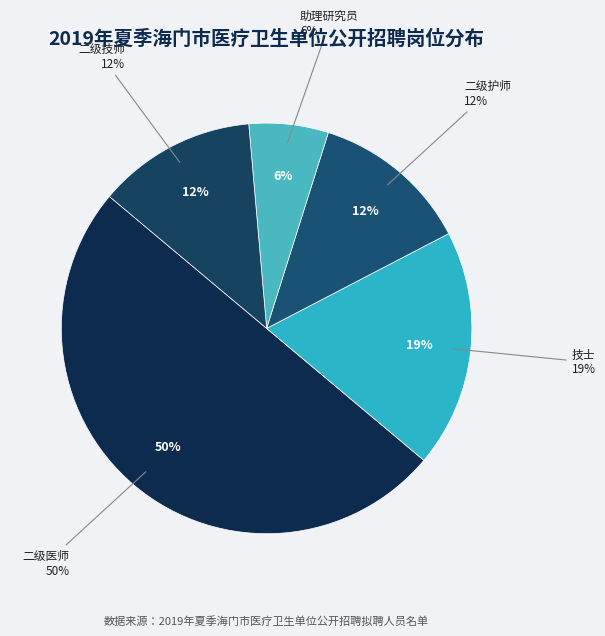

Rank the categories by value from lowest to highest.

助理研究员, 二级护师, 二级技师, 技士, 二级医师